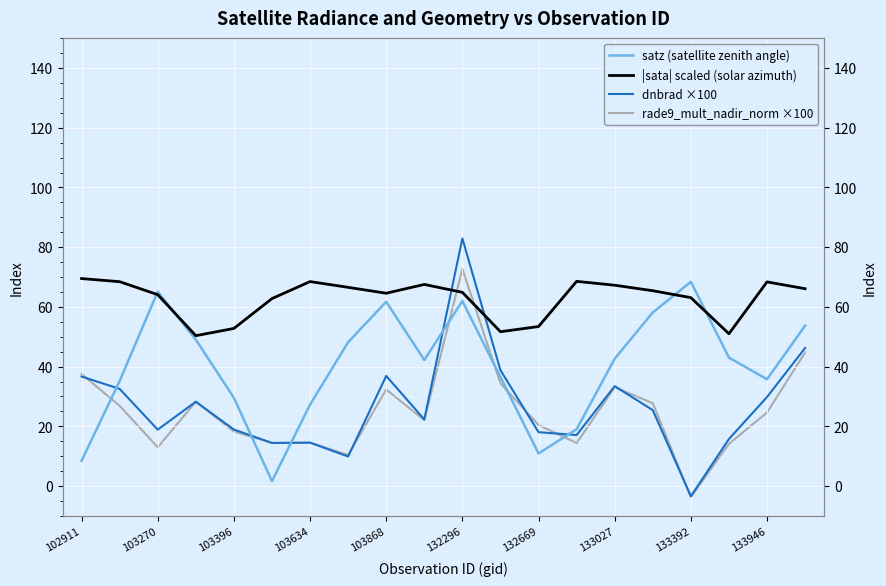

Between which two adjacent categories do satz (satellite zenith angle) and dnbrad ×100 first intersect?

102911 and 103270